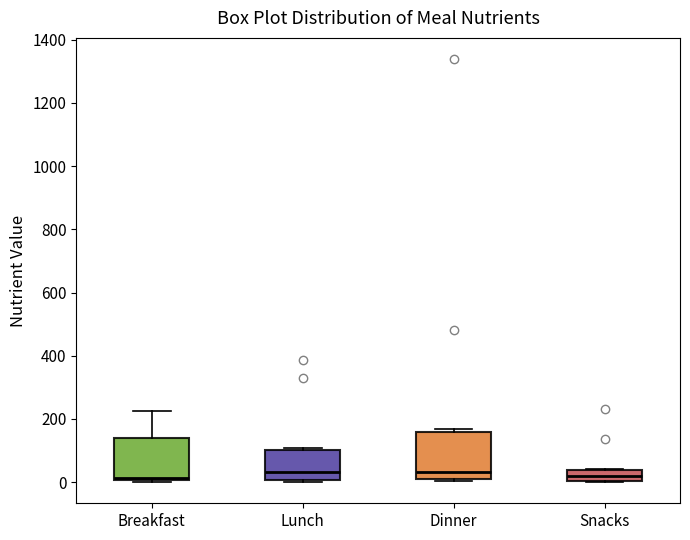

Reading left to right, read every box against the y-axis: the position of its median line, the range the box covers, and the ends of its whiskers. The values are not printed on the chart, so give them approximately, as read against the axis.

Breakfast: median 20, box 0 to 140, whiskers 0 to 220
Lunch: median 40, box 0 to 100, whiskers 0 to 100 (just above the box's upper edge)
Dinner: median 40, box 20 to 160, whiskers 0 to 160 (just above the box's upper edge)
Snacks: median 20, box 0 to 40, whiskers 0 to 40